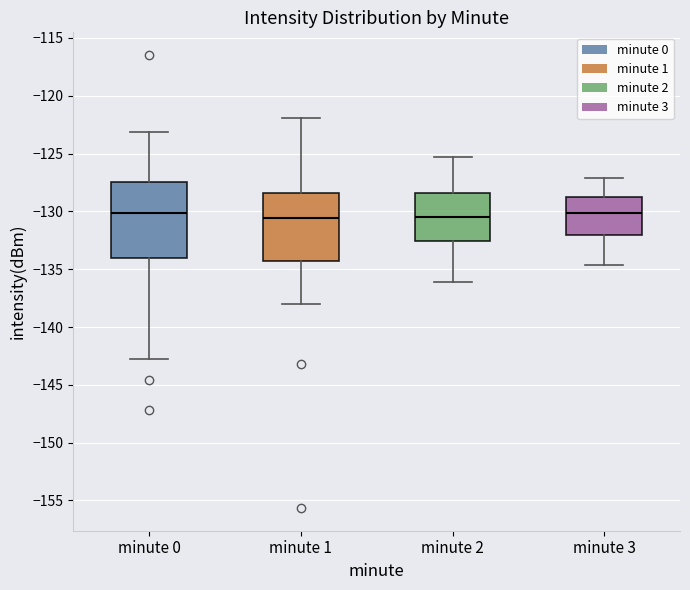

Reading left to right, read every box against the y-axis: the position of its median line, the range the box covers, and the ends of its whiskers. The values are not printed on the chart, so give them approximately, as read against the axis.

minute 0: median -130.0, box -134.0 to -127.5, whiskers -143.0 to -123.0
minute 1: median -130.5, box -134.0 to -128.5, whiskers -138.0 to -122.0
minute 2: median -130.5, box -132.5 to -128.5, whiskers -136.0 to -125.5
minute 3: median -130.0, box -132.0 to -128.5, whiskers -134.5 to -127.0